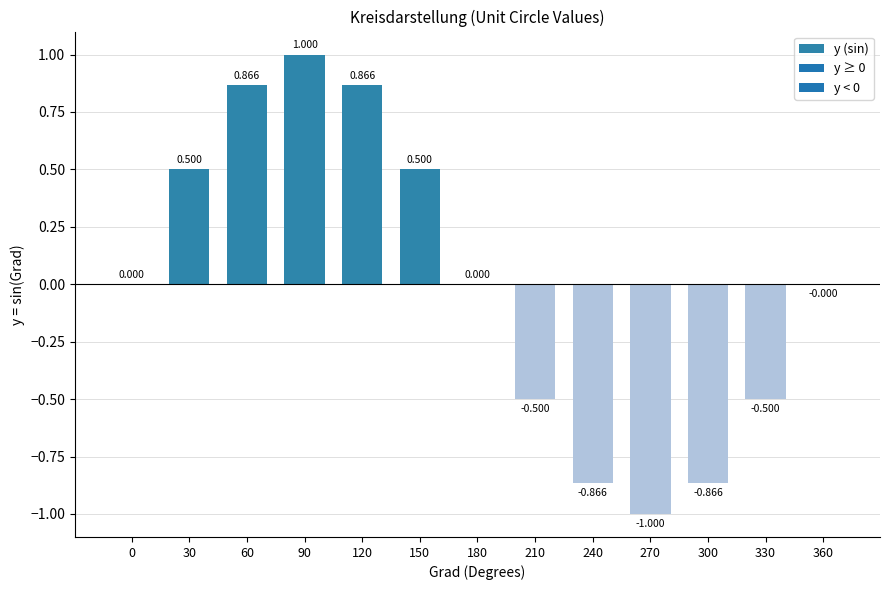

Rank the categories by value from lowest to highest.

270, 300, 240, 330, 210, 360, 0, 180, 150, 30, 60, 120, 90